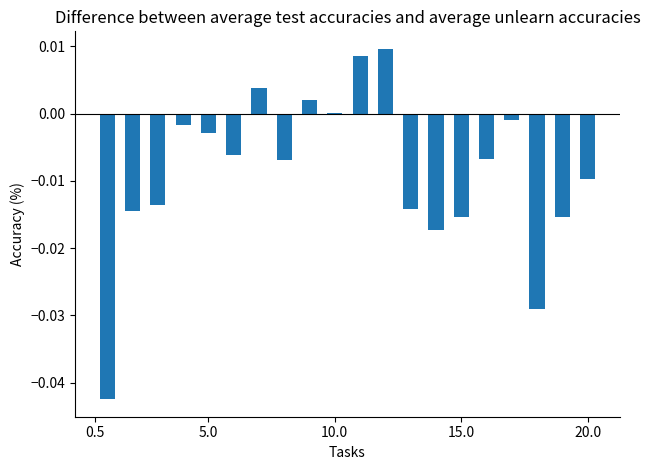

Which label corresponds to the smallest value in the chart?

0.5